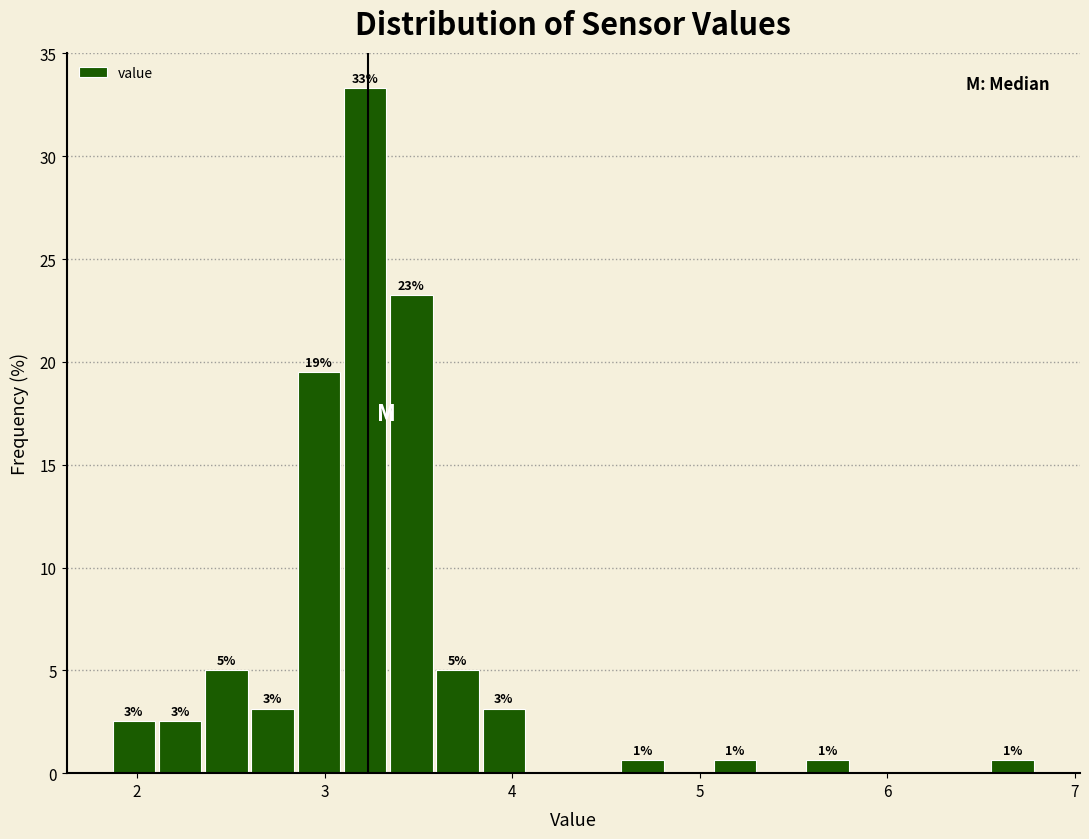

Read against the x-axis, roughly where is the centre of the tallest bar?

3.2